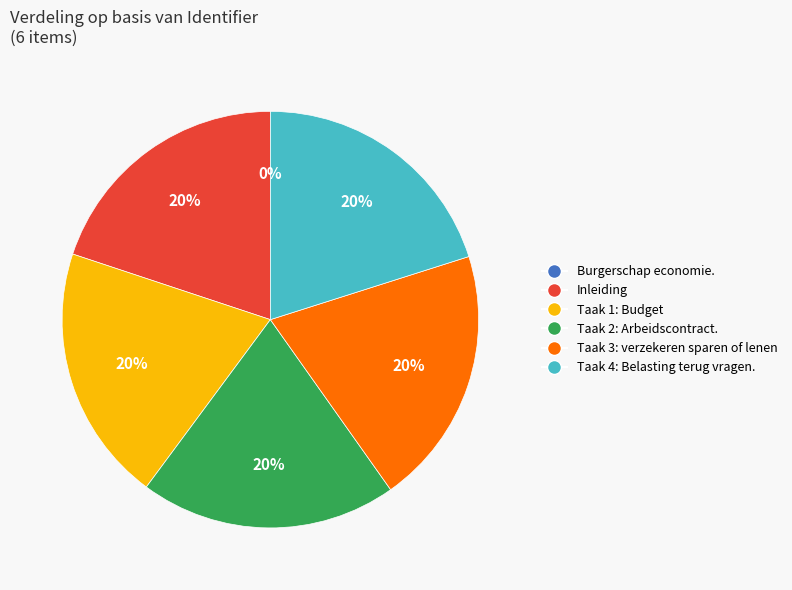

To the nearest percent, what is the difference between the largest and smallest slice percentages?

20%